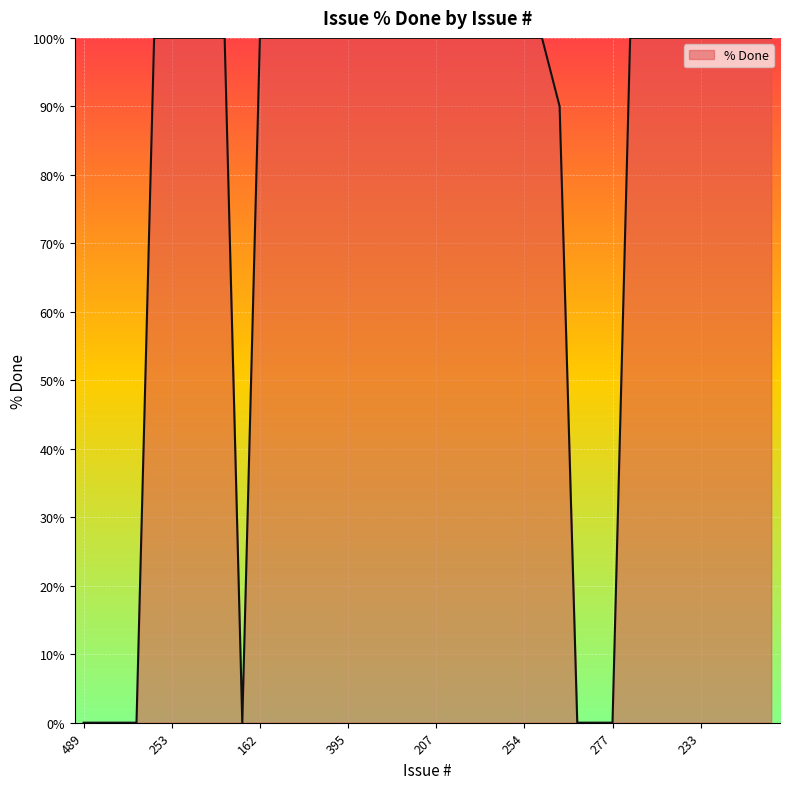

What is the difference between the maximum and minimum values?

100